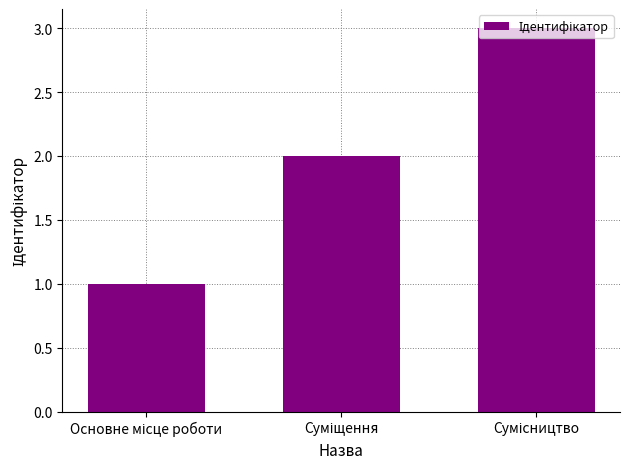

How many distinct data groups are displayed?

1